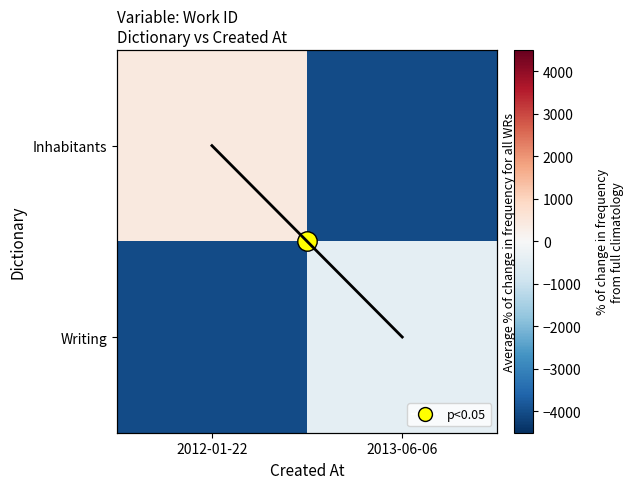

At which label does Writing reach its peak?

2013-06-06